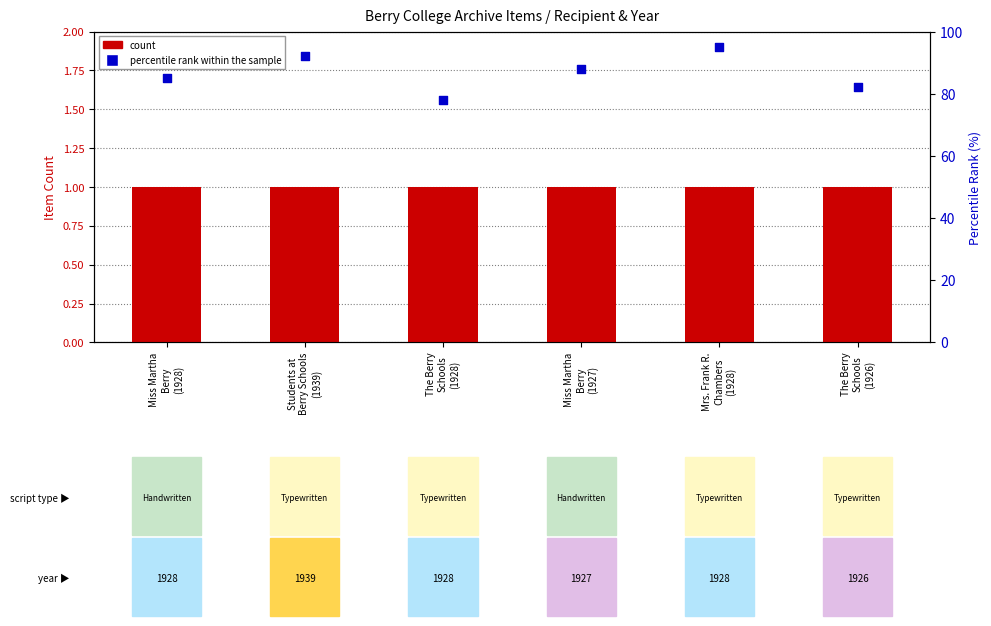

Is the value of percentile rank within the sample at Students at
Berry Schools
(1939) greater than the value of count at The Berry
Schools
(1928)?

Yes